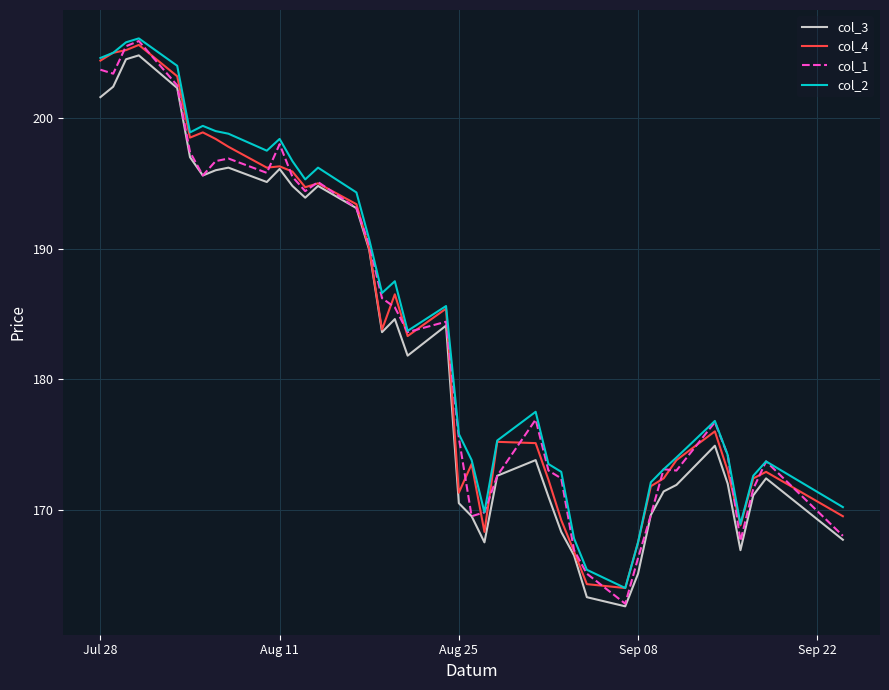

What is the lowest value of the col_1 series?

162.8